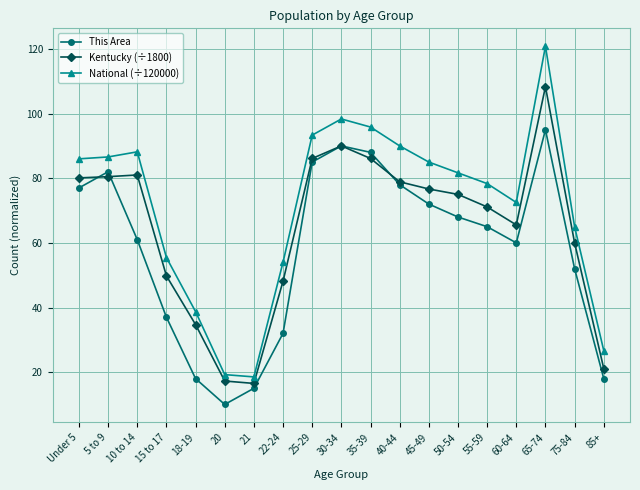

What is the difference between the National (÷120000) values at 20 and 35-39?

76.6